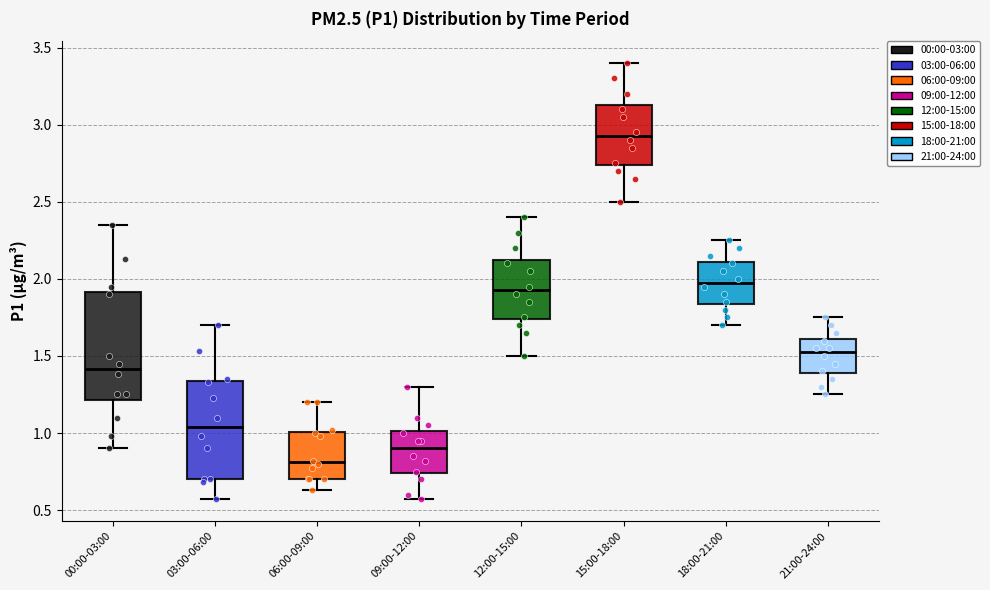

Where does the upper whisker of the box for 18:00-21:00 end on the y-axis? The values are not printed on the chart, so give them approximately, as read against the axis.

2.25